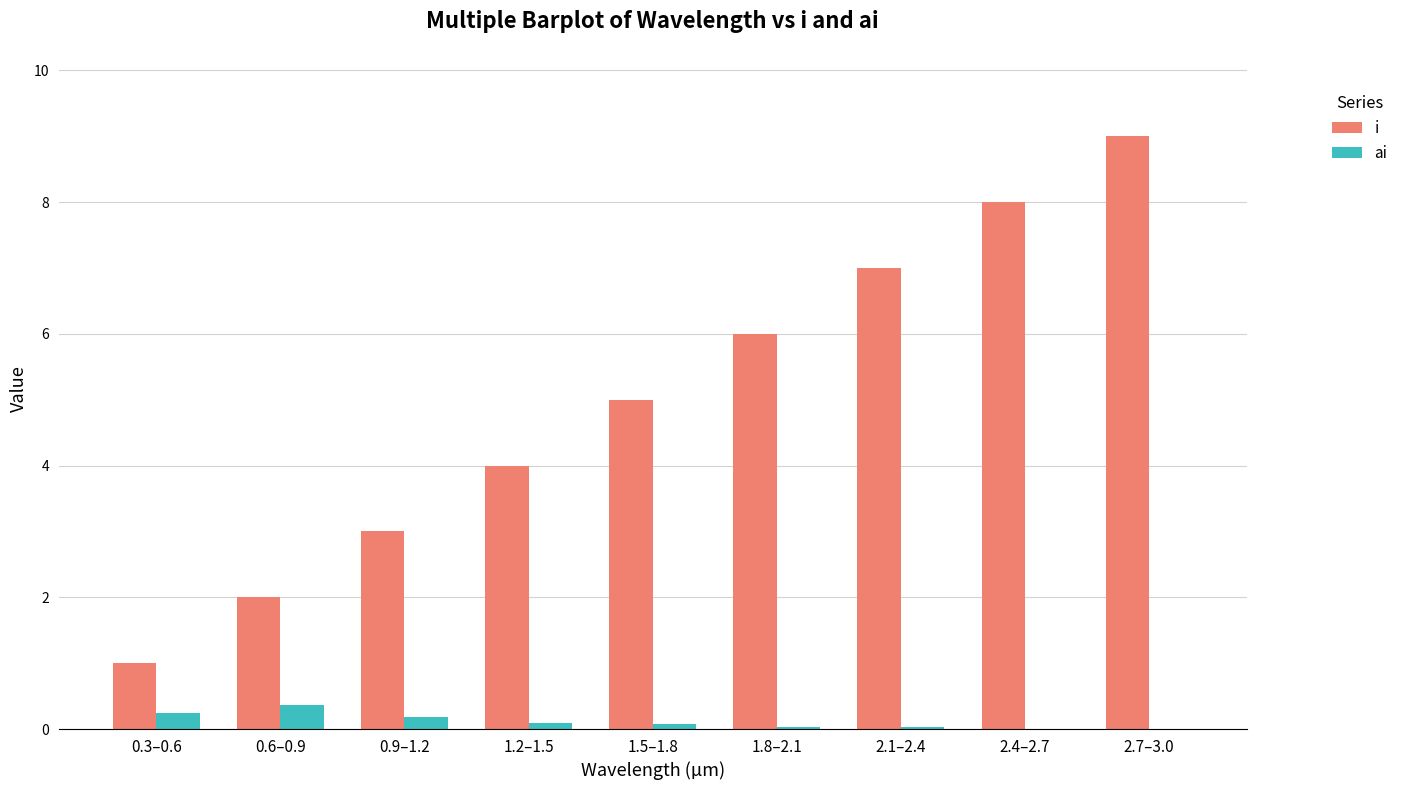

What is the difference between the ai values at 1.8–2.1 and 0.9–1.2?

0.2